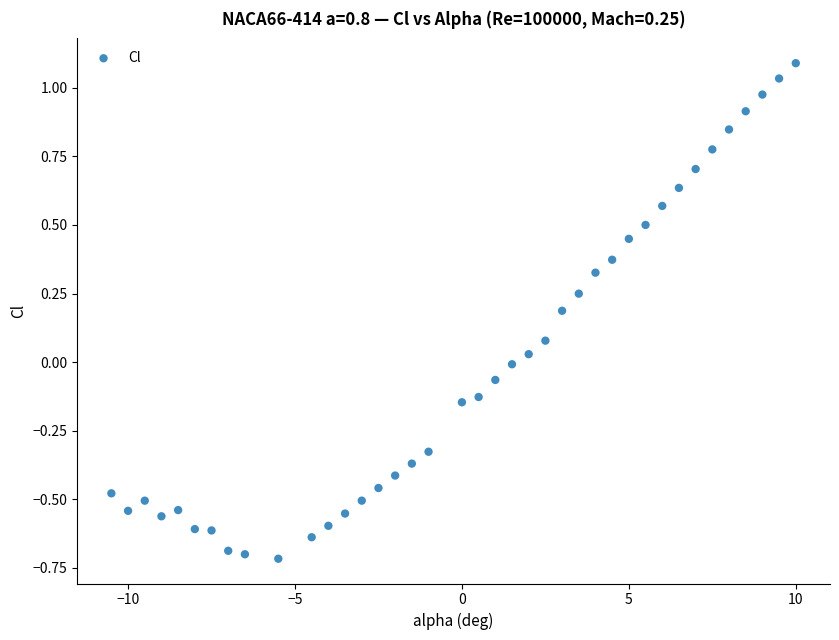

What is the range of Y values (max minus min)?

1.8